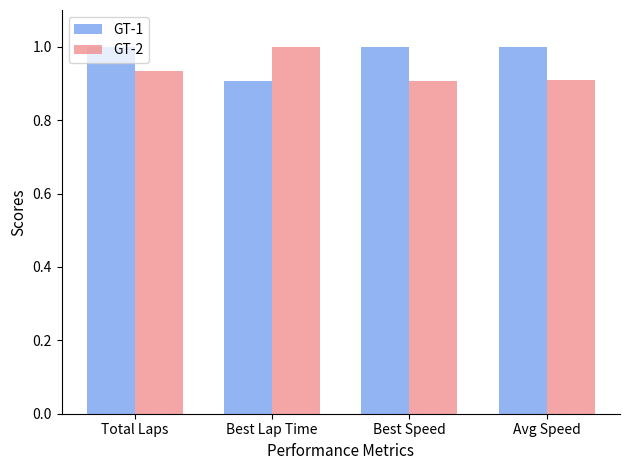

Count the GT-2 values in the range 0 to 1.

4